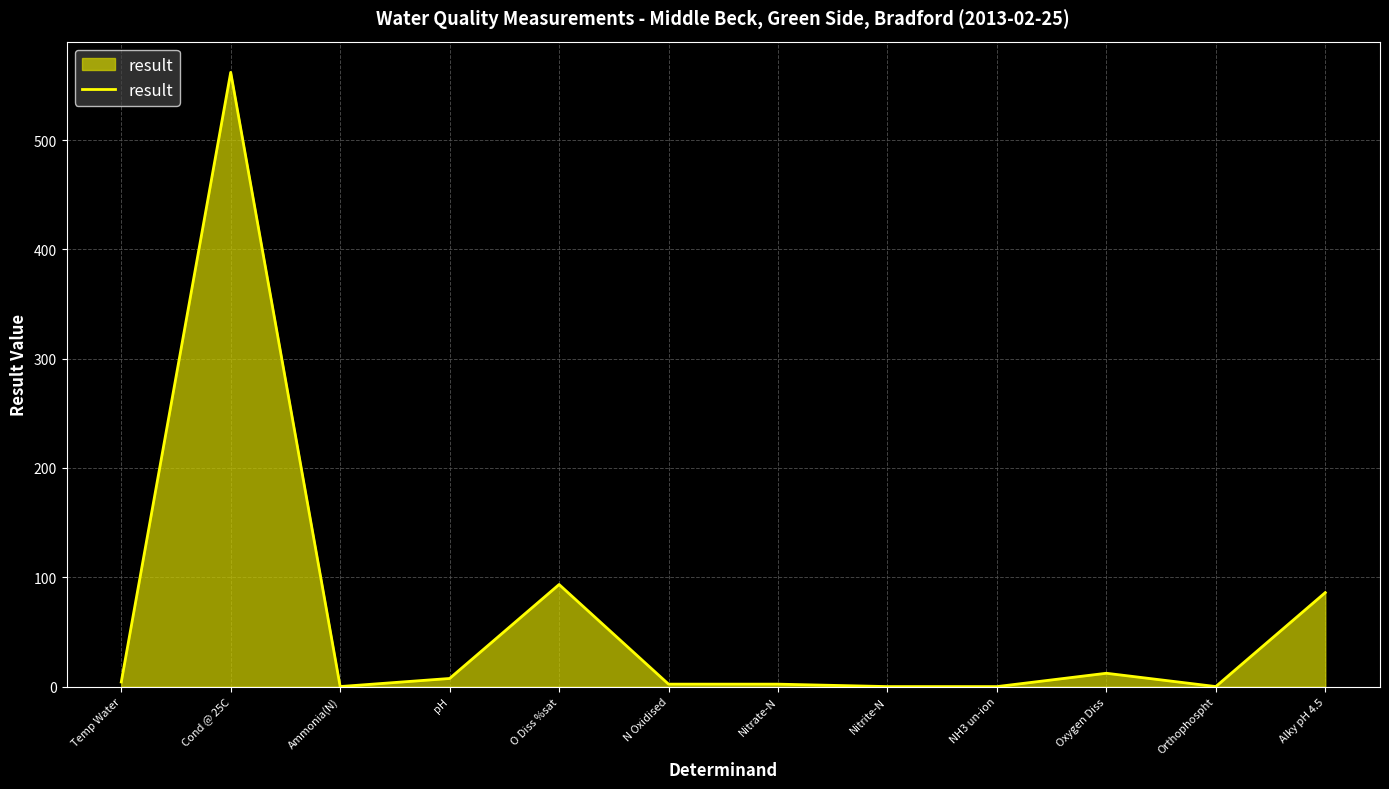

At which category does the chart reach its peak across all series?

Cond @ 25C